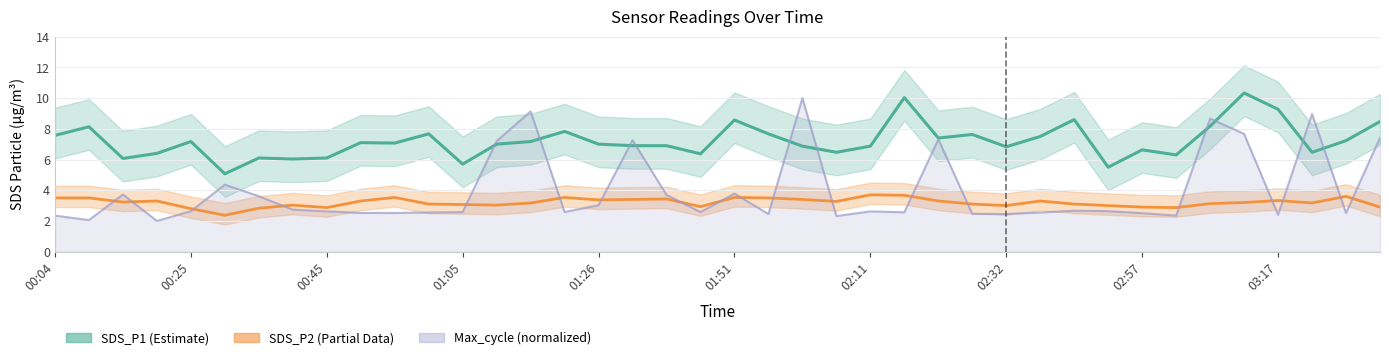

True or false: SDS_P2 (Partial Data) has more than 1 points higher than both neighbors.

True